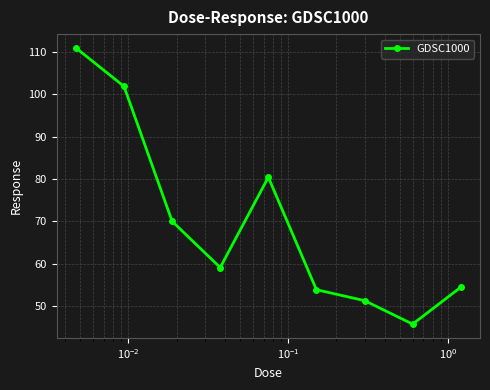

What is the value of the 7th point from the left?

51.3